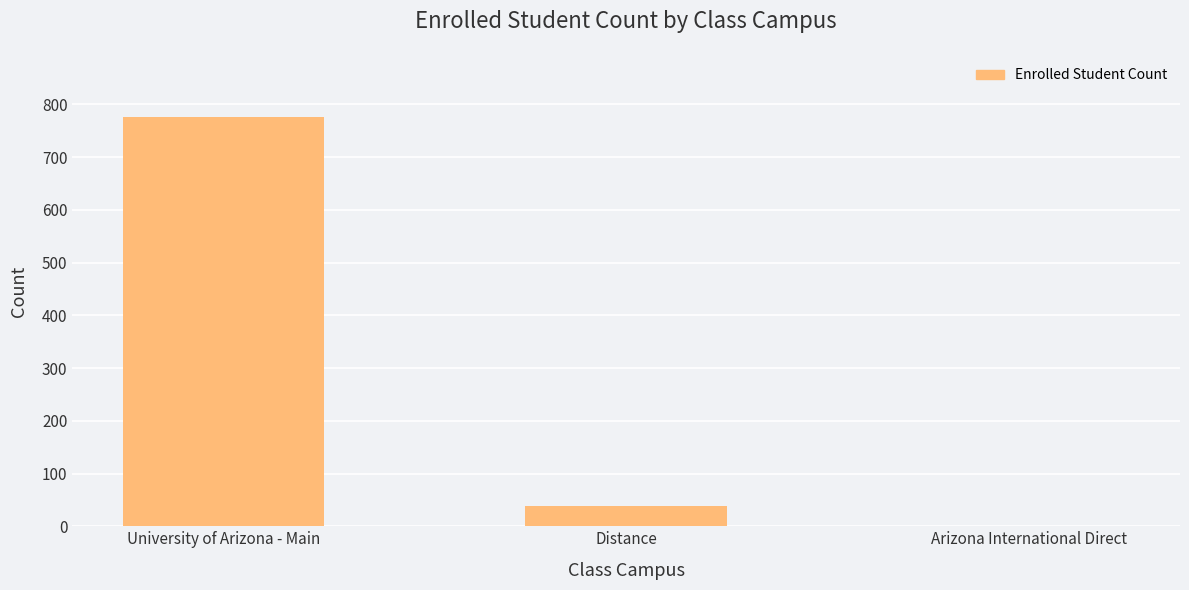

The chart shows a value of 1 at Arizona International Direct. True or false?

True